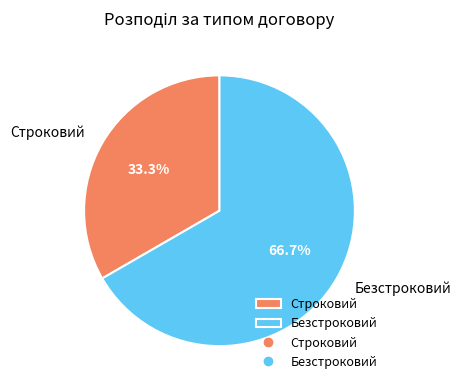

To the nearest percent, what is the combined percentage of Строковий and Безстроковий?

100%